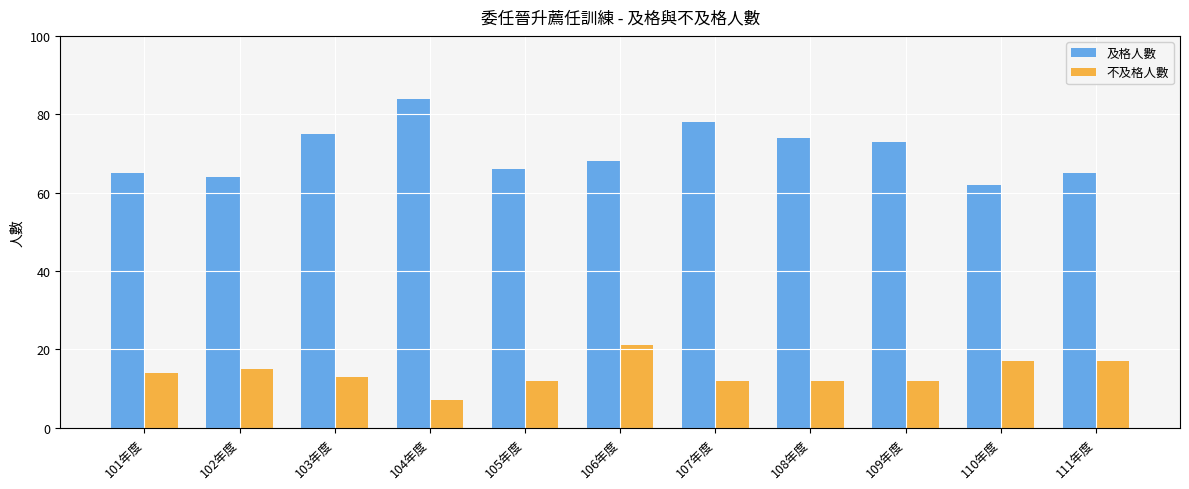

What is the sum of the 及格人數 values at 101年度 and 104年度?

149